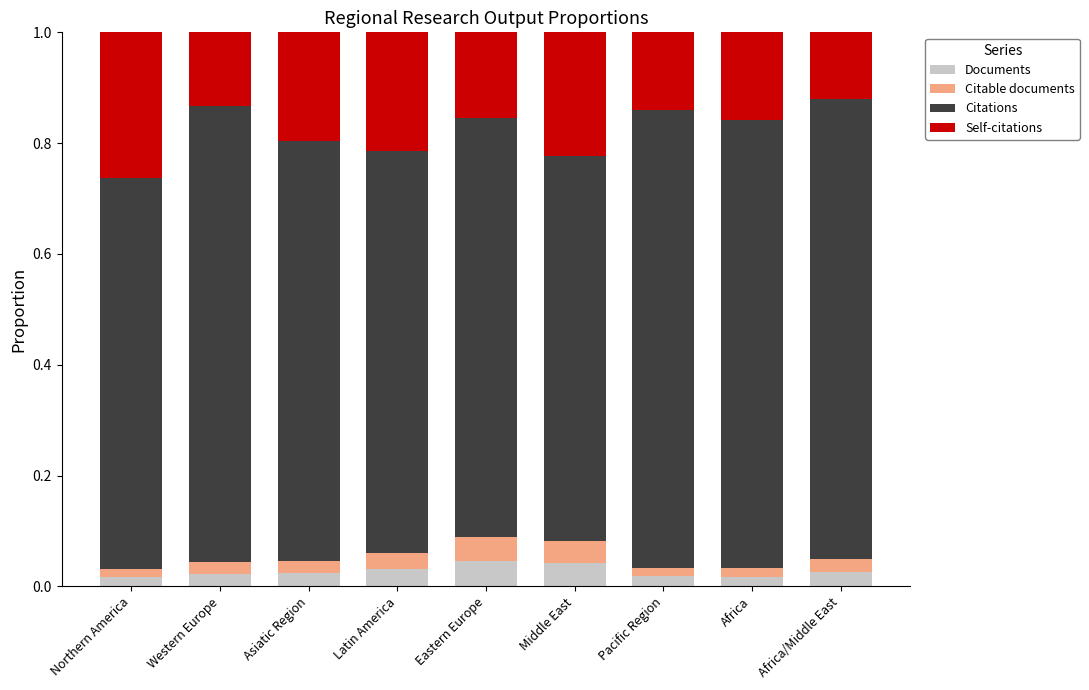

Between Asiatic Region and Pacific Region, which is larger?

Asiatic Region